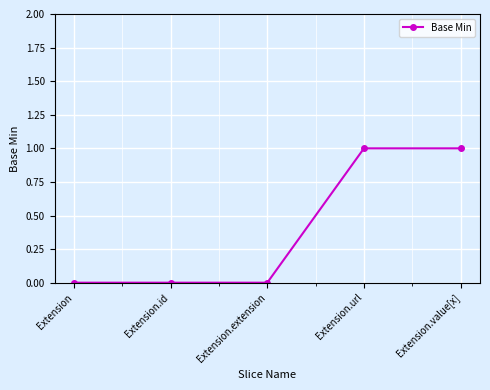

Is this an area chart (filled region under the line)?

No